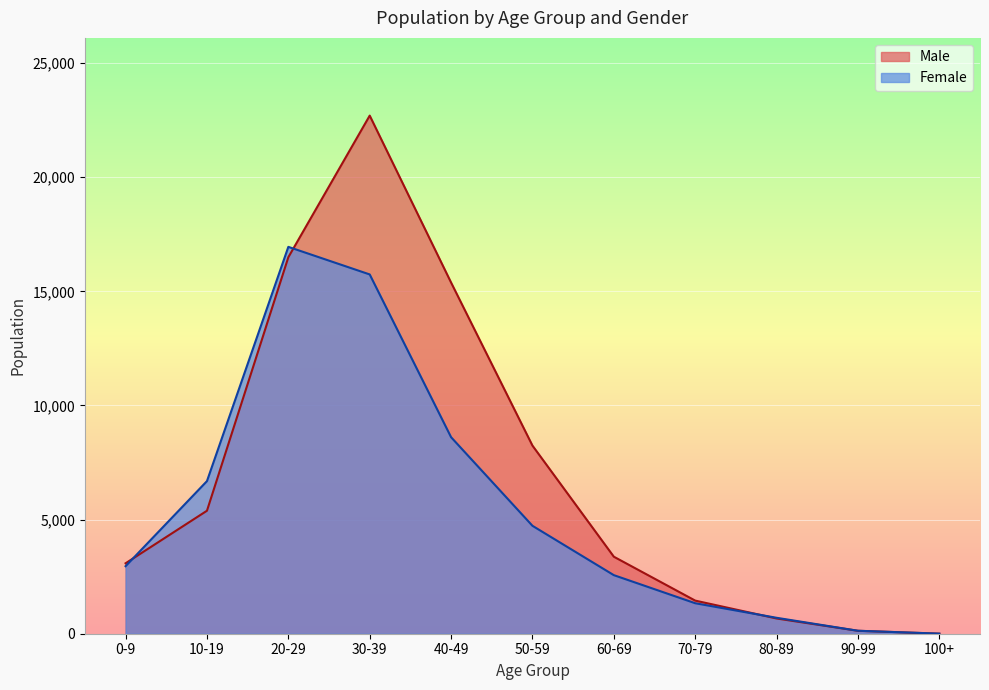

What is the minimum value shown in the chart?

2